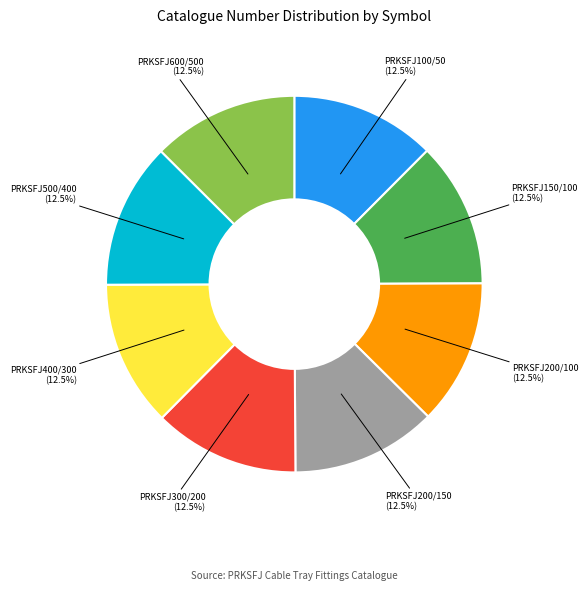

Is it true that PRKSFJ200/150 is 22% of the pie?

False